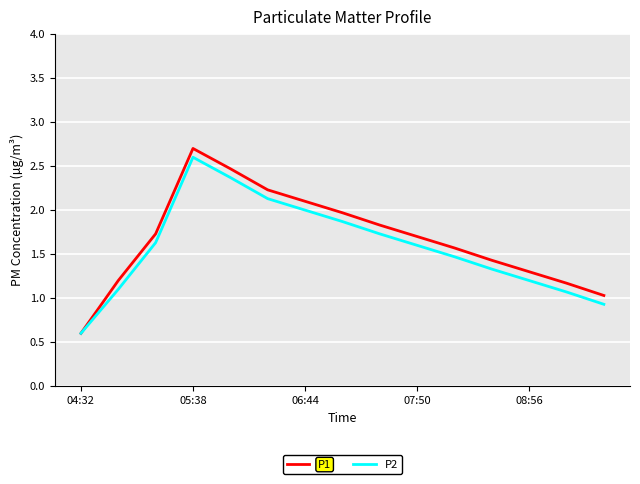

What is the greatest value displayed?

2.7